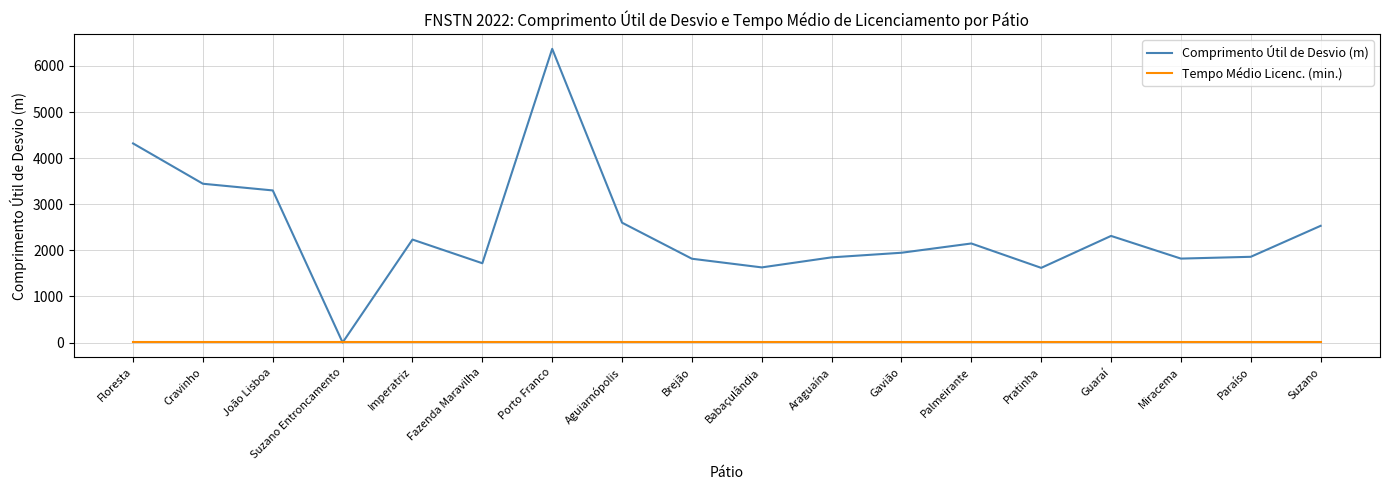

The value of Comprimento Útil de Desvio (m) at Gavião is 1948. True or false?

True